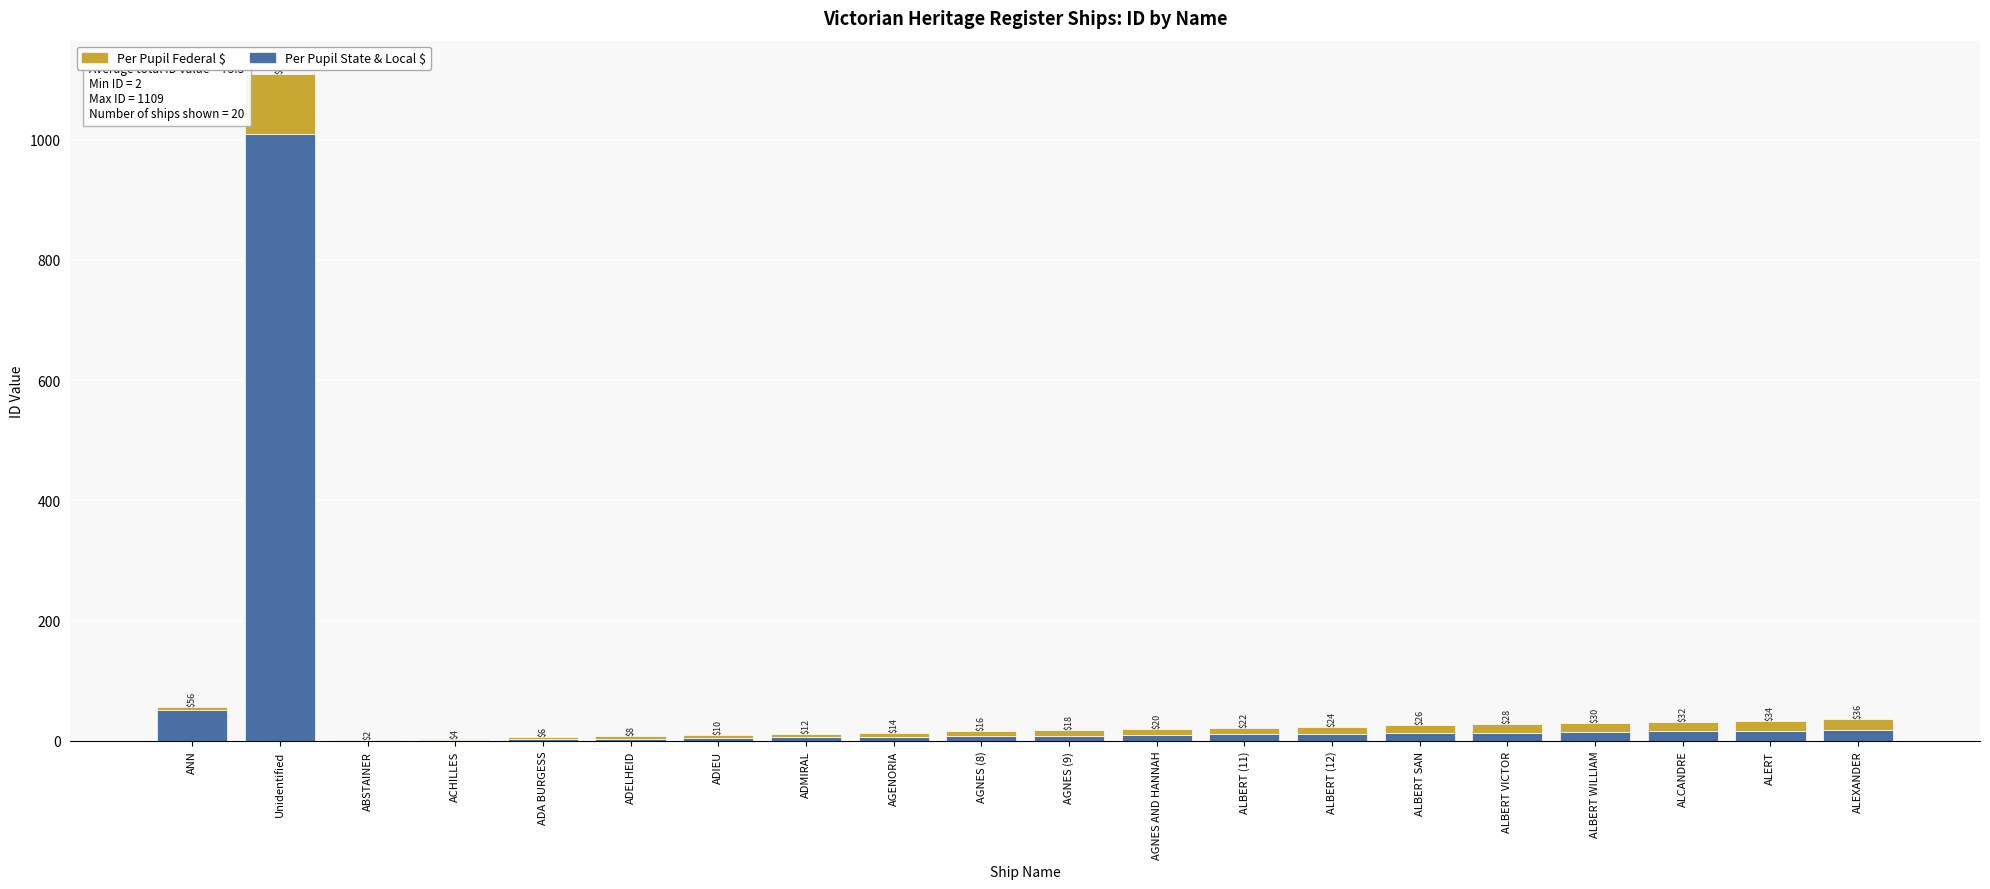

What is the sum of the Per Pupil State & Local $ values at AGNES (8) and ADA BURGESS?

11